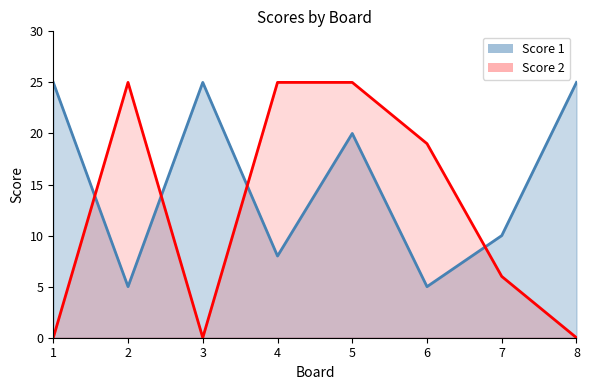

Reading right to left, extract all data points from this chart.

Score 1: 8=25	7=10	6=5	5=20	4=8	3=25	2=5	1=25
Score 2: 8=0	7=6	6=19	5=25	4=25	3=0	2=25	1=0